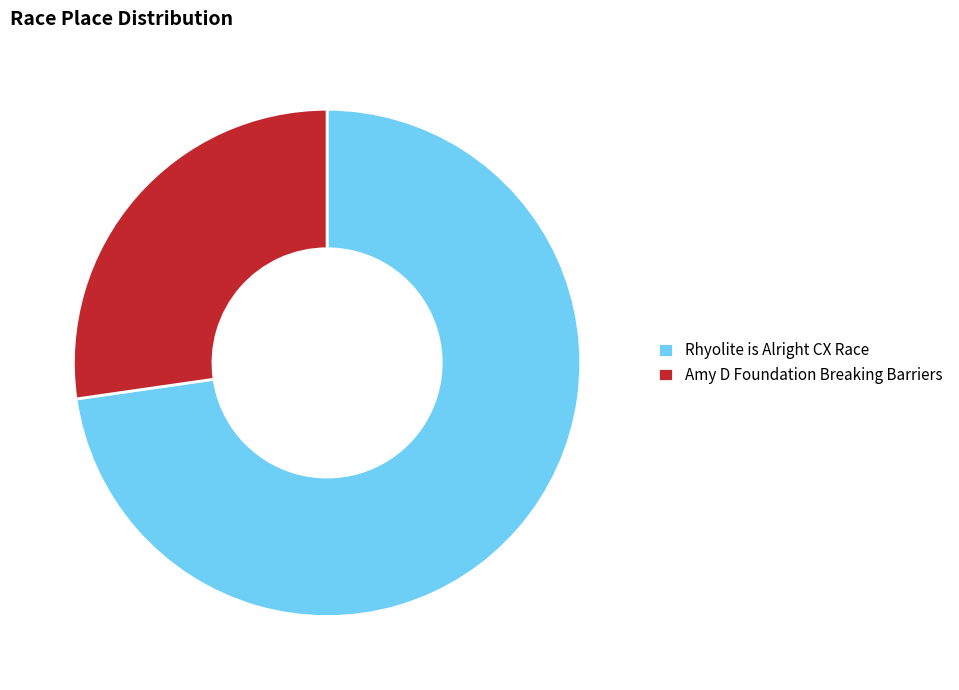

Combined, do Rhyolite is Alright CX Race and Amy D Foundation Breaking Barriers account for over 50%?

Yes